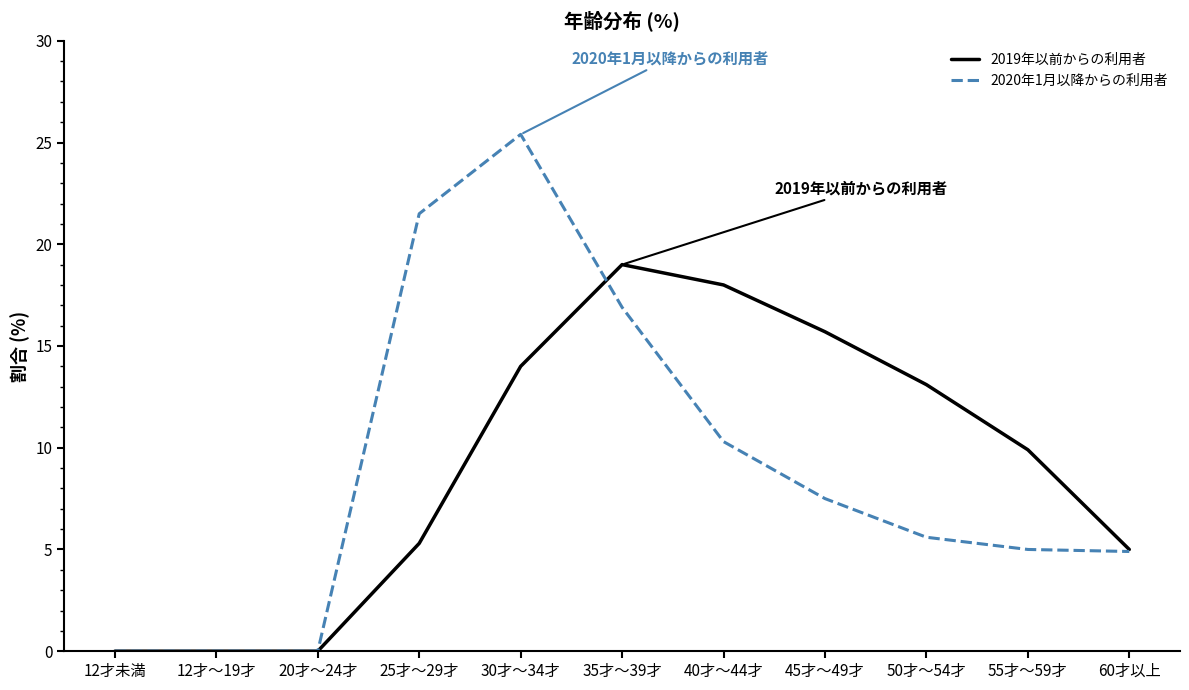

Which series has the largest total across all categories?

2019年以前からの利用者